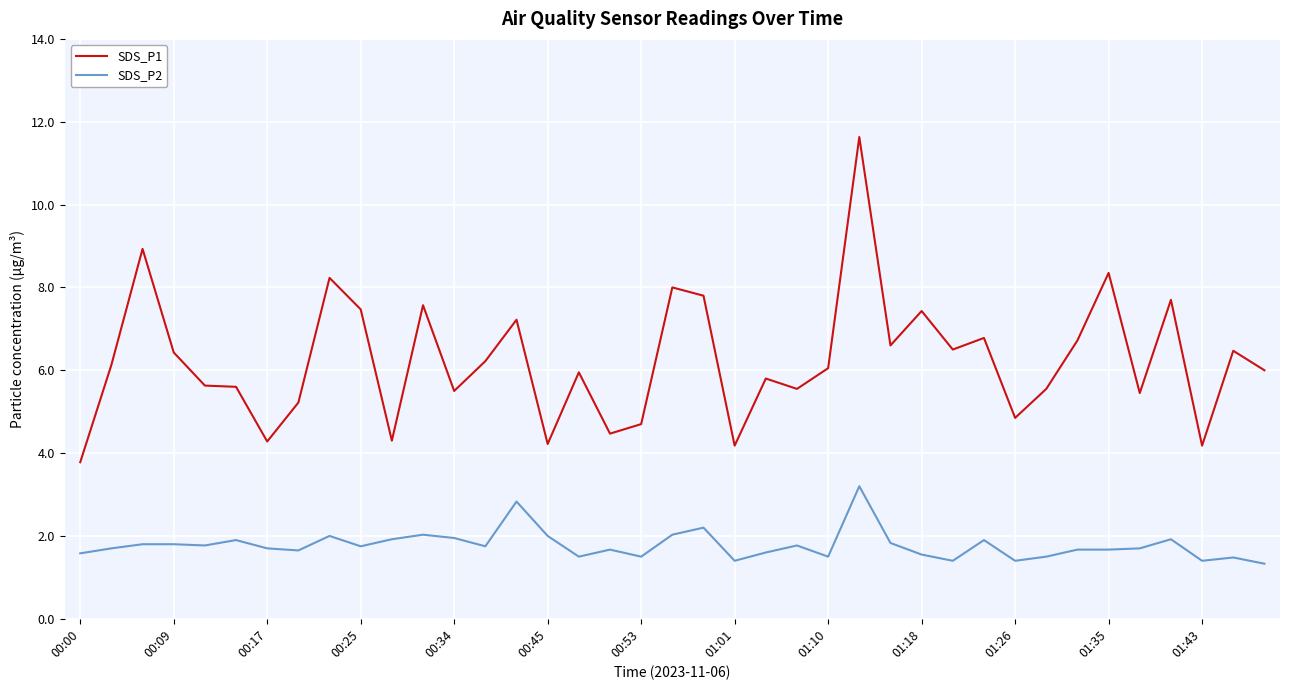

Which series has the largest range (max minus min)?

SDS_P1